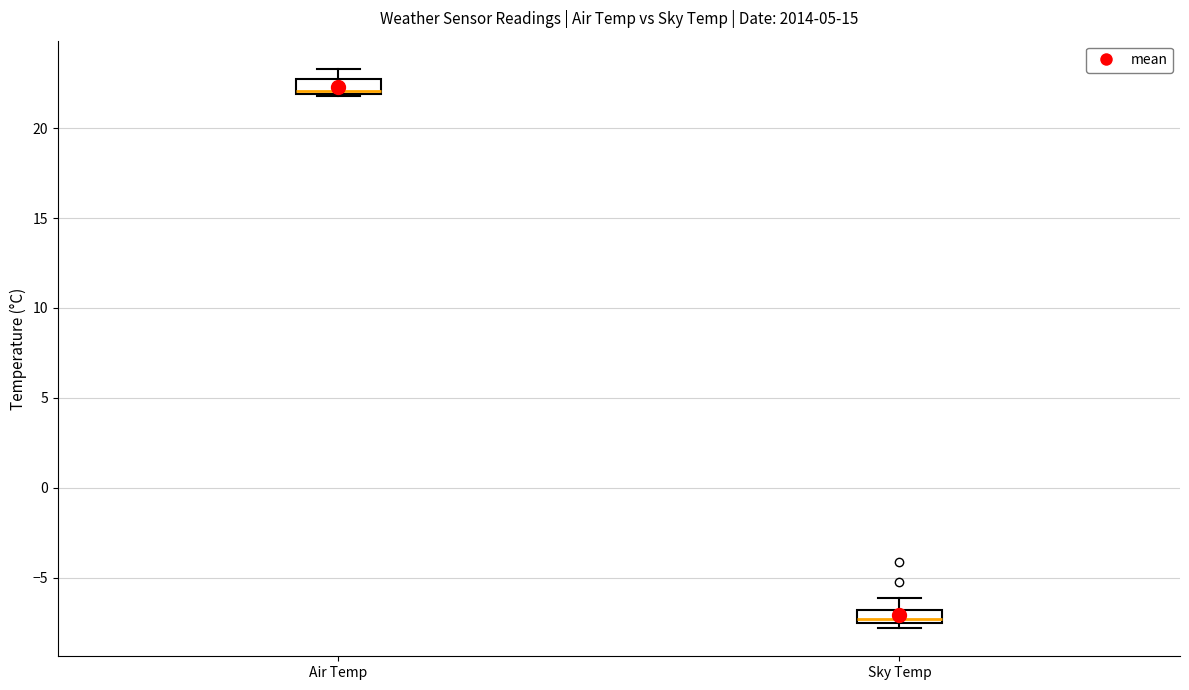

Where is the lower edge of the box for Air Temp on the y-axis? The values are not printed on the chart, so give them approximately, as read against the axis.

22.0